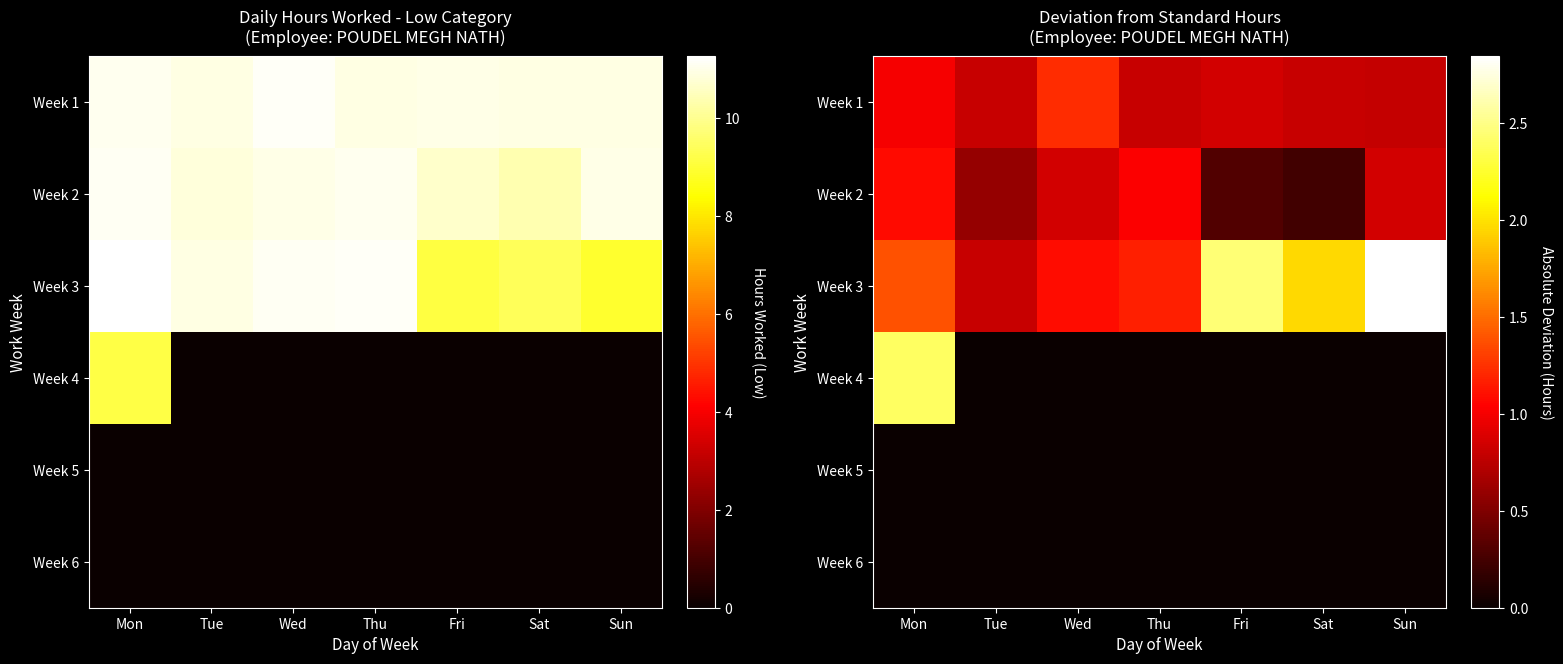

Between Mon and Thu, which series saw the biggest shift?

Week 4